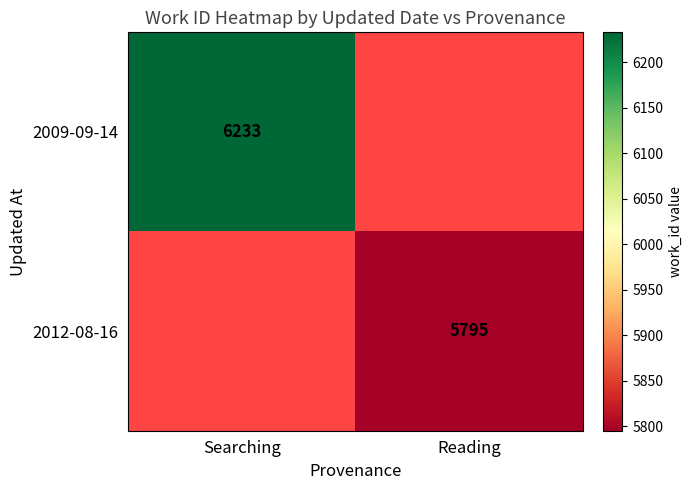

The 2009-09-14 series shows 10965 at Searching. True or false?

False